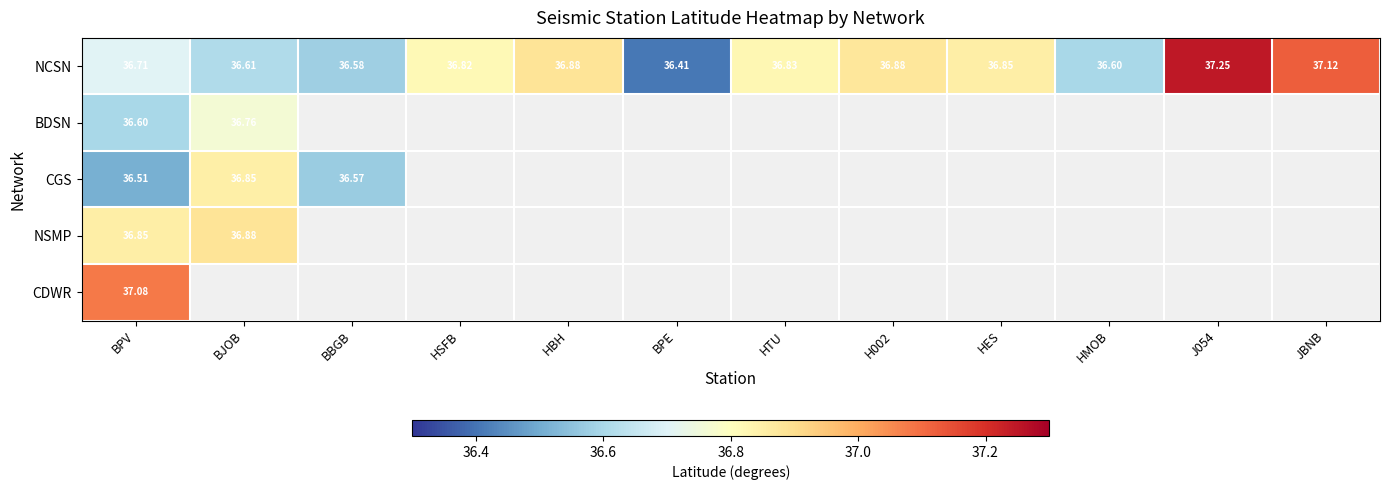

At how many categories does at least one series exceed 36?

12